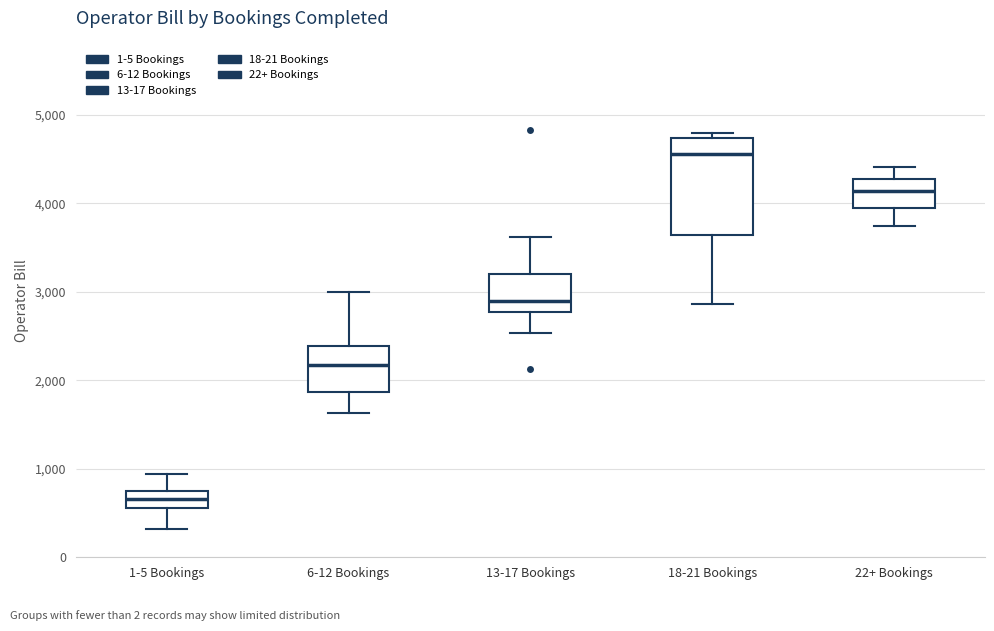

Comparing the boxes themselves (not the whiskers), which one is the tallest?

18-21 Bookings